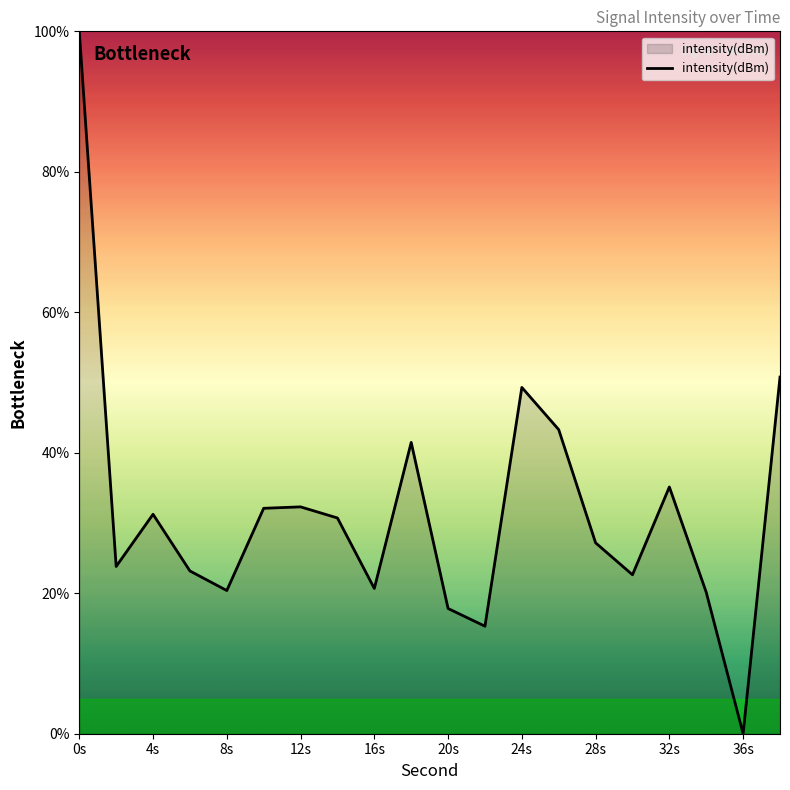

What is the difference between the maximum and minimum values?

100.0